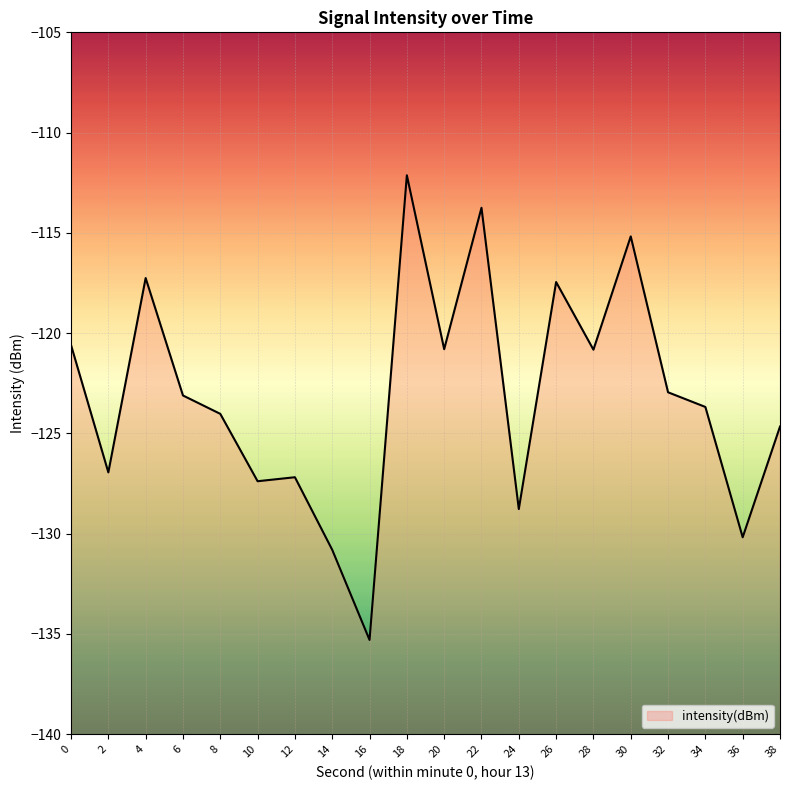

Reading left to right, transcribe all the data shown in this chart.

0=-120.6	2=-126.9	4=-117.3	6=-123.1	8=-124.0	10=-127.4	12=-127.2	14=-130.8	16=-135.3	18=-112.1	20=-120.8	22=-113.7	24=-128.8	26=-117.5	28=-120.8	30=-115.2	32=-122.9	34=-123.7	36=-130.2	38=-124.7